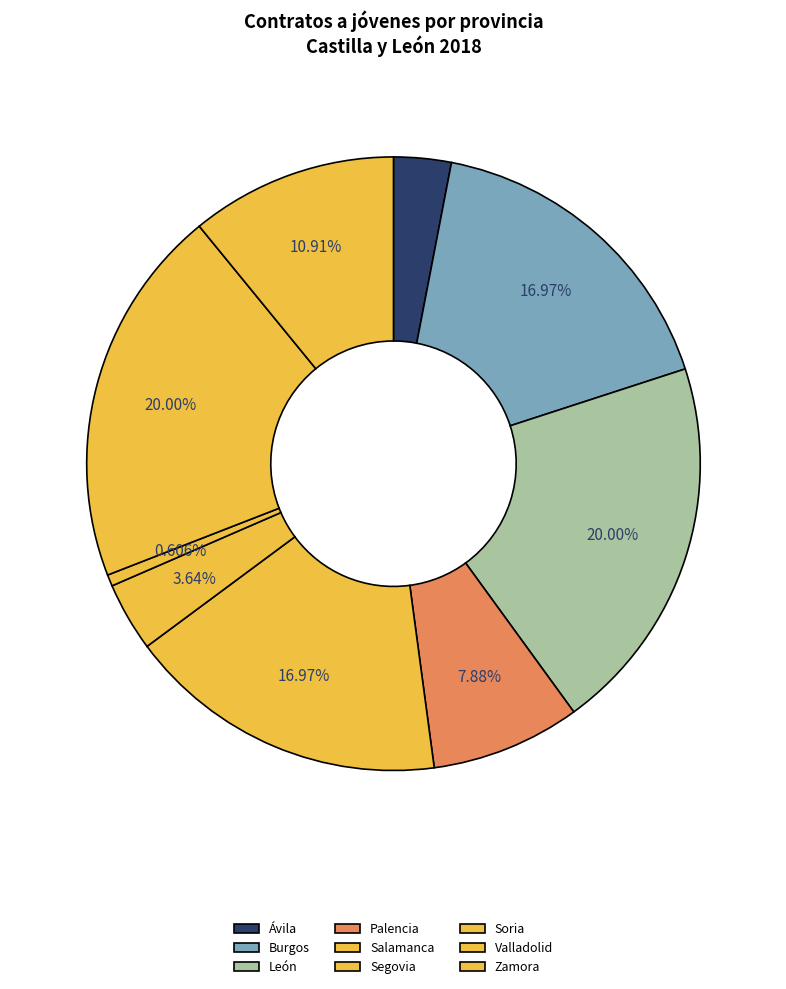

Which category has the biggest portion of the pie?

León